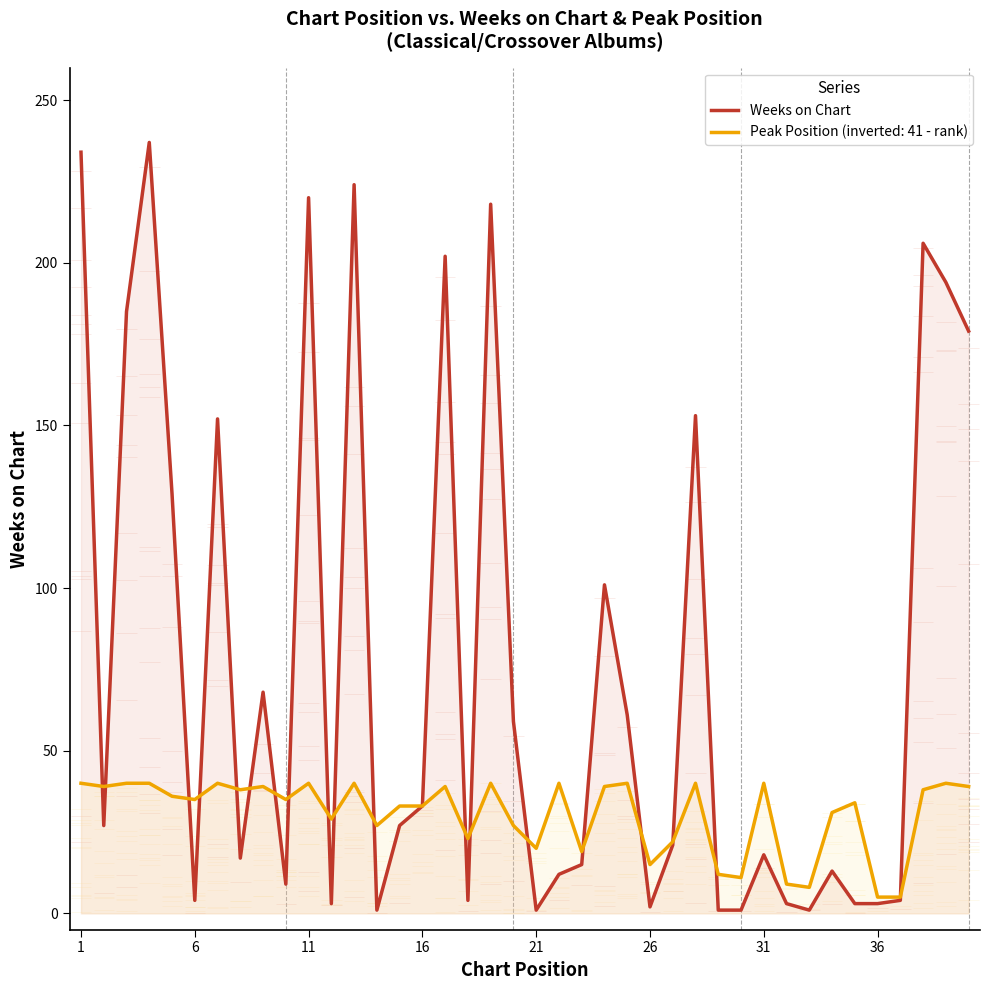

The value of Peak Position (inverted: 41 - rank) at 31 is 40. True or false?

True